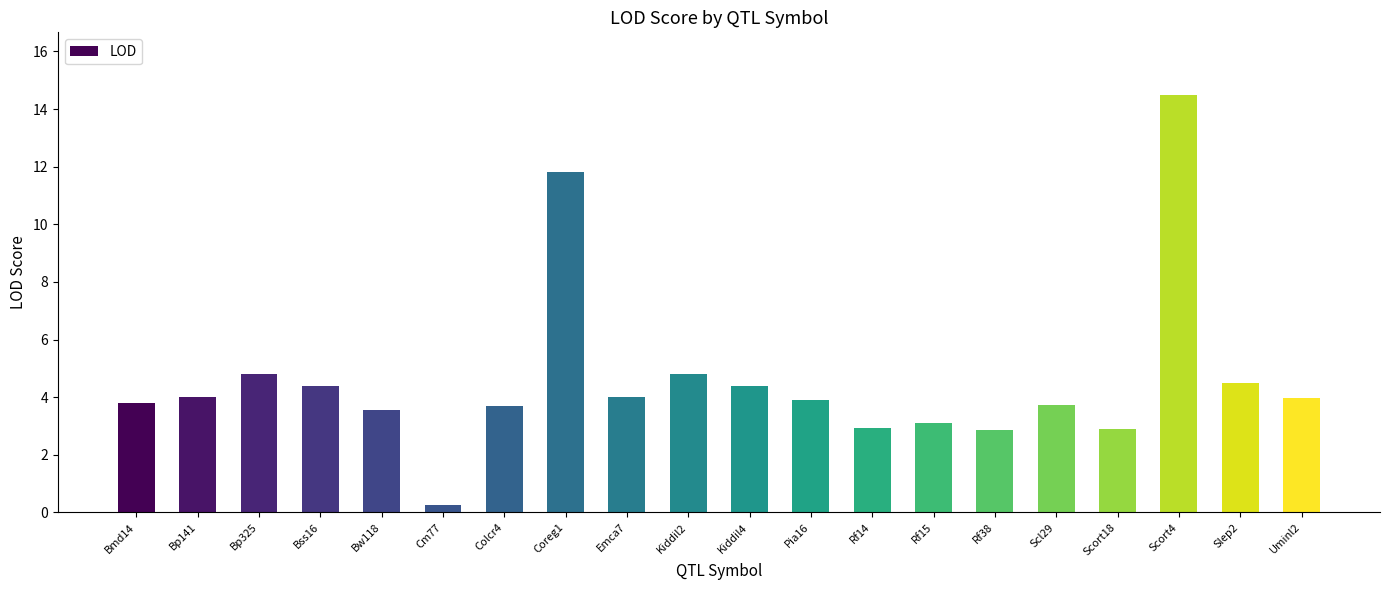

What is the change in value from Colcr4 to Rf38?

-0.8